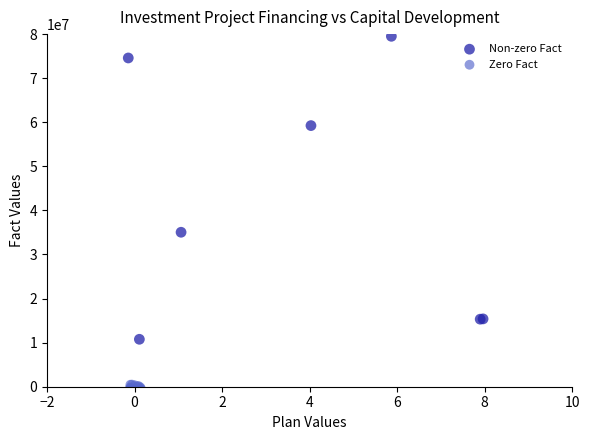

Which series has the widest spread of Y values?

Non-zero Fact